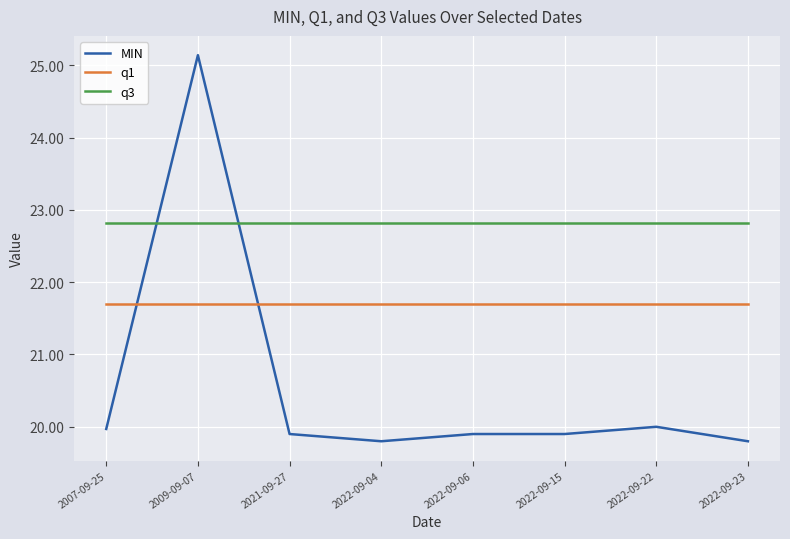

At which category is the sum across all series the highest?

2009-09-07